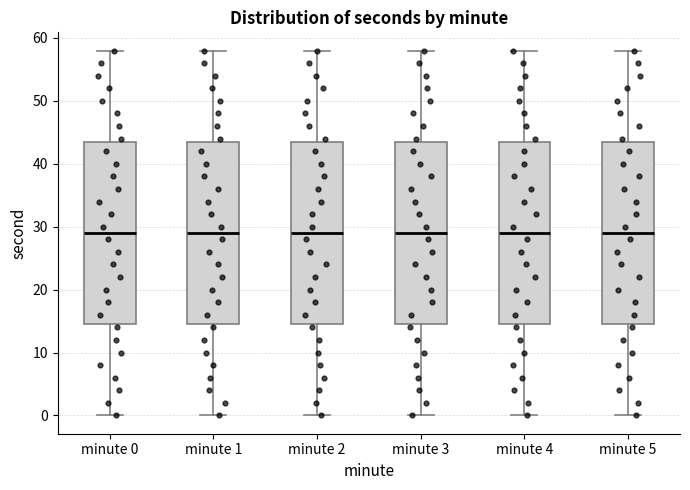

Where is the upper edge of the box for minute 1 on the y-axis? The values are not printed on the chart, so give them approximately, as read against the axis.

44